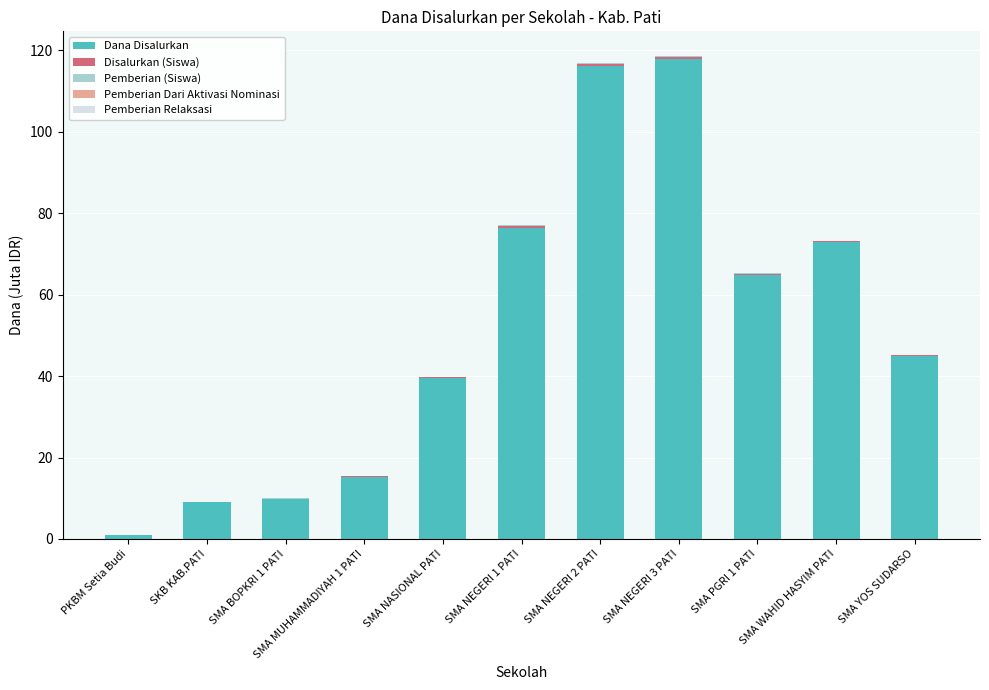

What is the highest value of the Dana Disalurkan series?

117.9